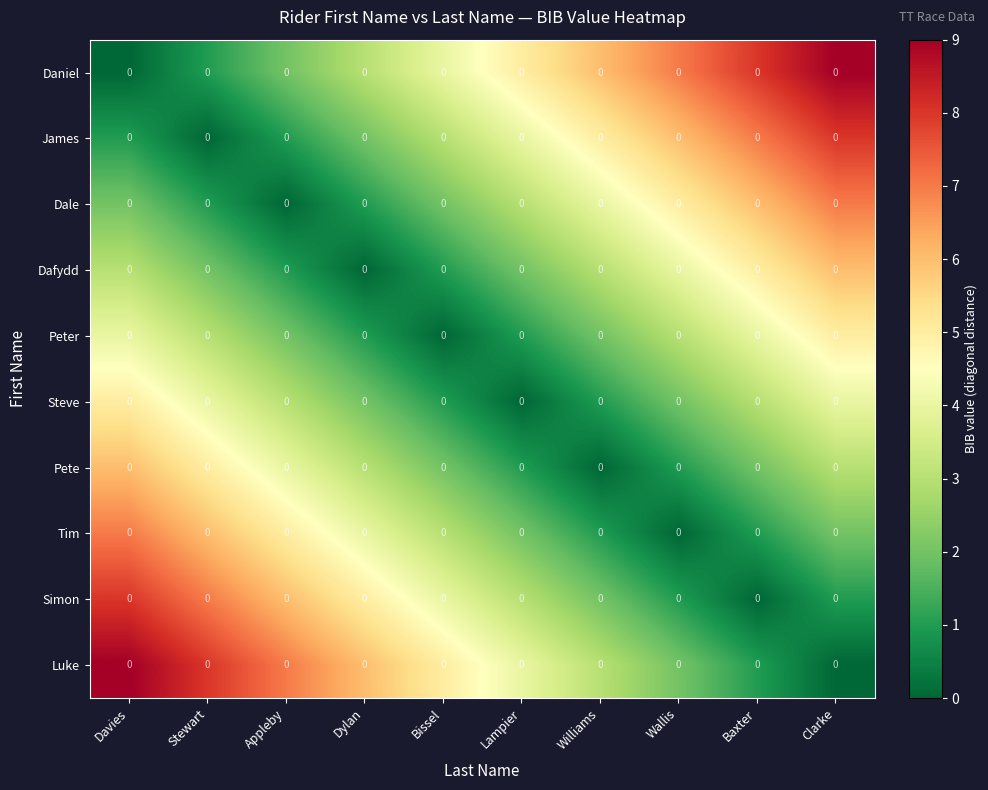

Reading right to left, what are all the values shown in this chart?

Daniel: Clarke=0	Baxter=0	Wallis=0	Williams=0	Lampier=0	Bissel=0	Dylan=0	Appleby=0	Stewart=0	Davies=0
James: Clarke=0	Baxter=0	Wallis=0	Williams=0	Lampier=0	Bissel=0	Dylan=0	Appleby=0	Stewart=0	Davies=0
Dale: Clarke=0	Baxter=0	Wallis=0	Williams=0	Lampier=0	Bissel=0	Dylan=0	Appleby=0	Stewart=0	Davies=0
Dafydd: Clarke=0	Baxter=0	Wallis=0	Williams=0	Lampier=0	Bissel=0	Dylan=0	Appleby=0	Stewart=0	Davies=0
Peter: Clarke=0	Baxter=0	Wallis=0	Williams=0	Lampier=0	Bissel=0	Dylan=0	Appleby=0	Stewart=0	Davies=0
Steve: Clarke=0	Baxter=0	Wallis=0	Williams=0	Lampier=0	Bissel=0	Dylan=0	Appleby=0	Stewart=0	Davies=0
Pete: Clarke=0	Baxter=0	Wallis=0	Williams=0	Lampier=0	Bissel=0	Dylan=0	Appleby=0	Stewart=0	Davies=0
Tim: Clarke=0	Baxter=0	Wallis=0	Williams=0	Lampier=0	Bissel=0	Dylan=0	Appleby=0	Stewart=0	Davies=0
Simon: Clarke=0	Baxter=0	Wallis=0	Williams=0	Lampier=0	Bissel=0	Dylan=0	Appleby=0	Stewart=0	Davies=0
Luke: Clarke=0	Baxter=0	Wallis=0	Williams=0	Lampier=0	Bissel=0	Dylan=0	Appleby=0	Stewart=0	Davies=0